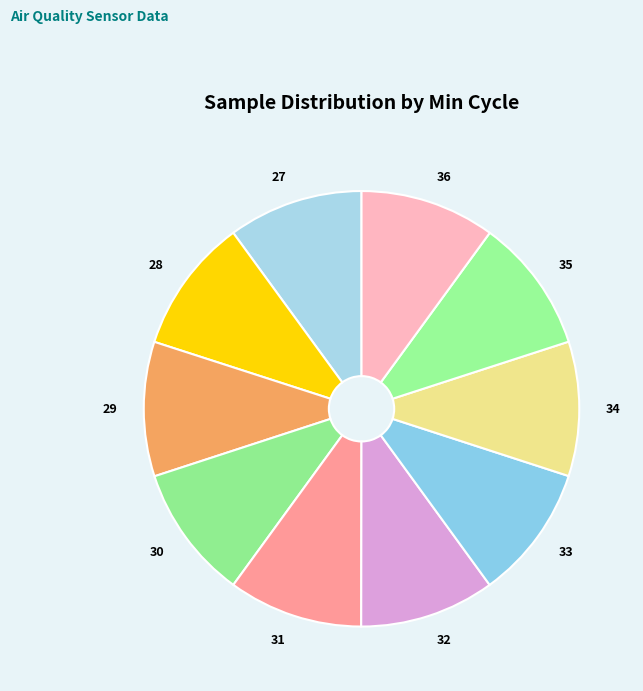

The 32 slice represents 10% of the pie. True or false?

True